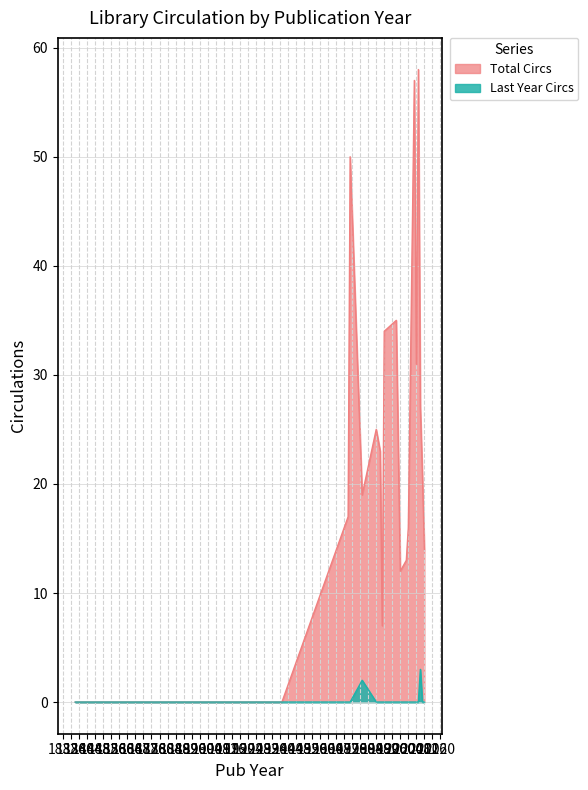

In Last Year Circs, how many points are higher than both neighbors (excluding endpoints)?

2